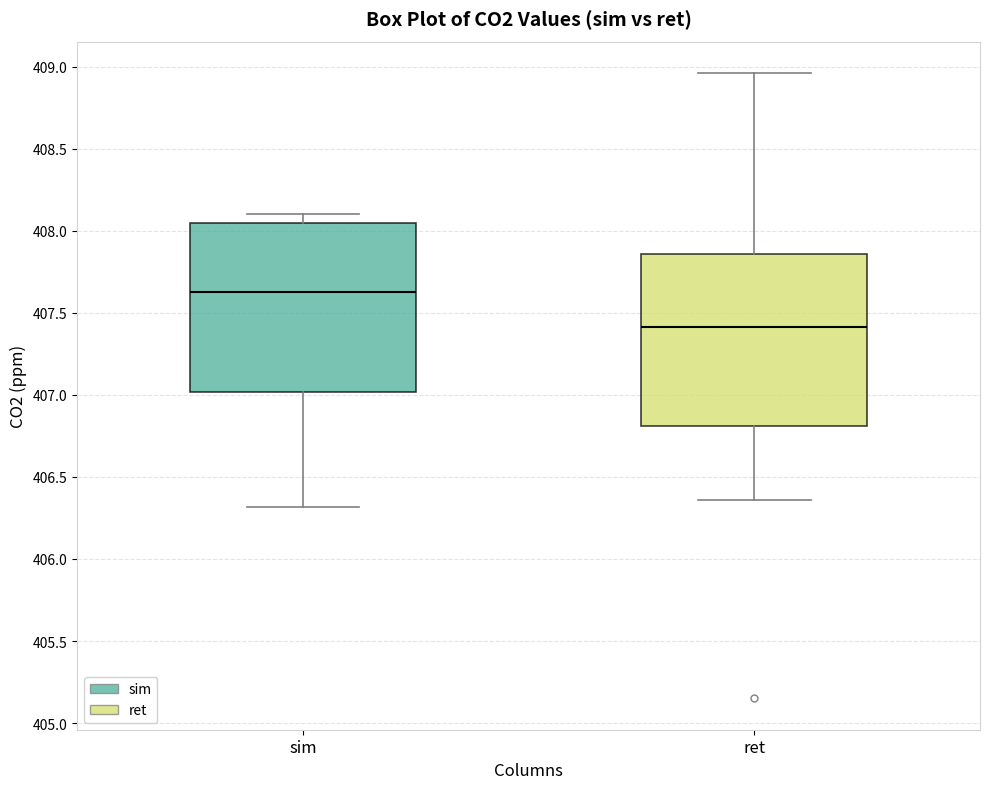

Which box's median line is the lowest?

ret